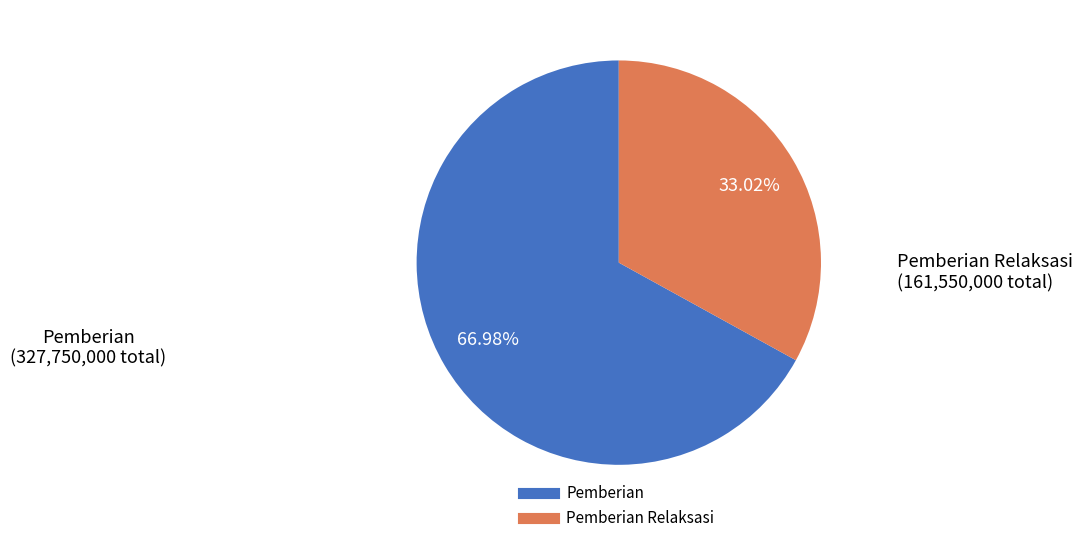

Count the number of slices in the pie.

2